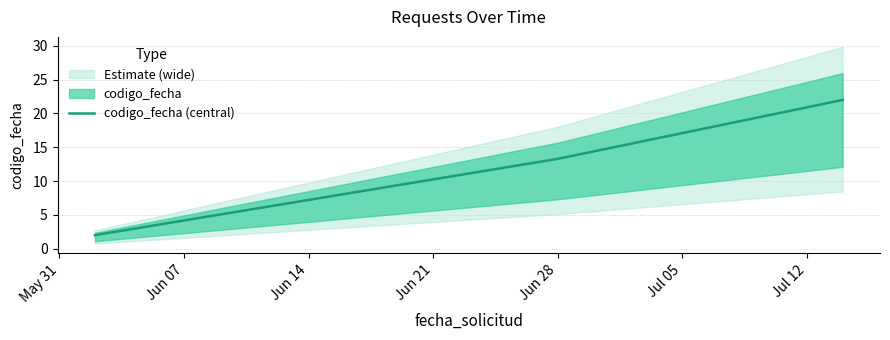

How many distinct data groups are displayed?

1